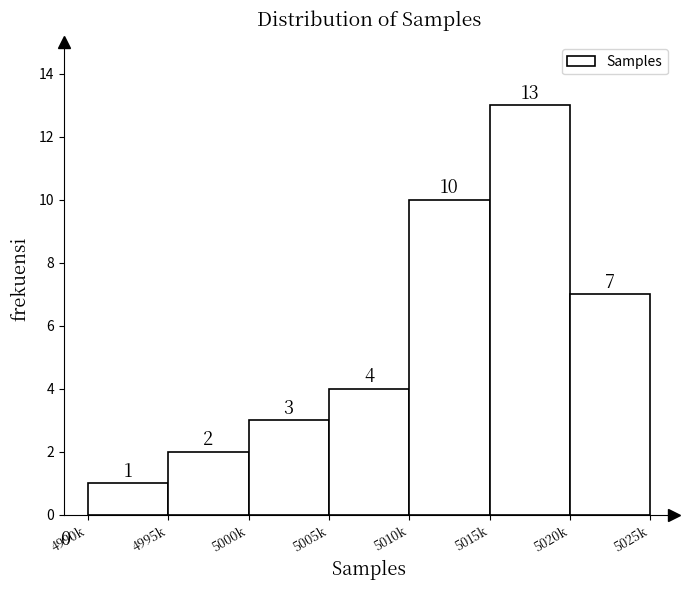

Reading left to right, extract all data points from this chart.

1	2	3	4	10	13	7